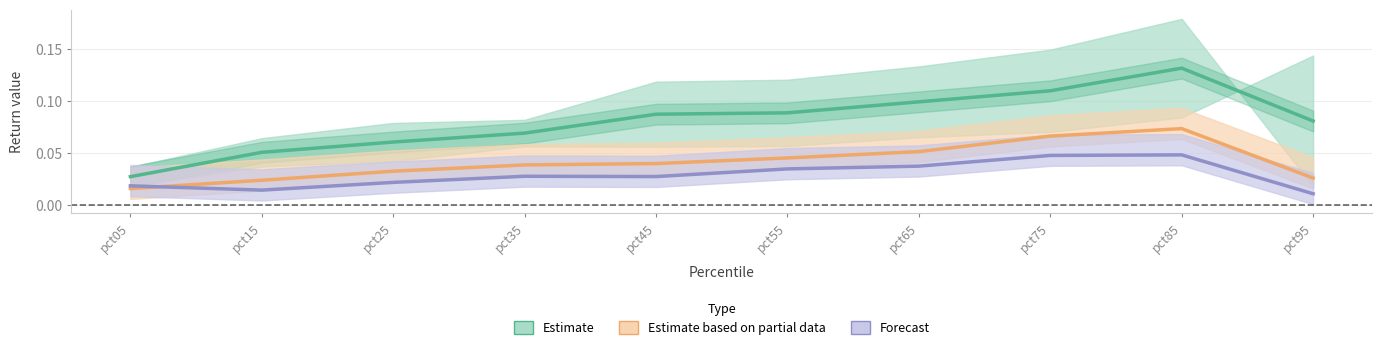

Rank the categories by Estimate value from lowest to highest.

pct05, pct15, pct25, pct35, pct95, pct45, pct55, pct65, pct75, pct85